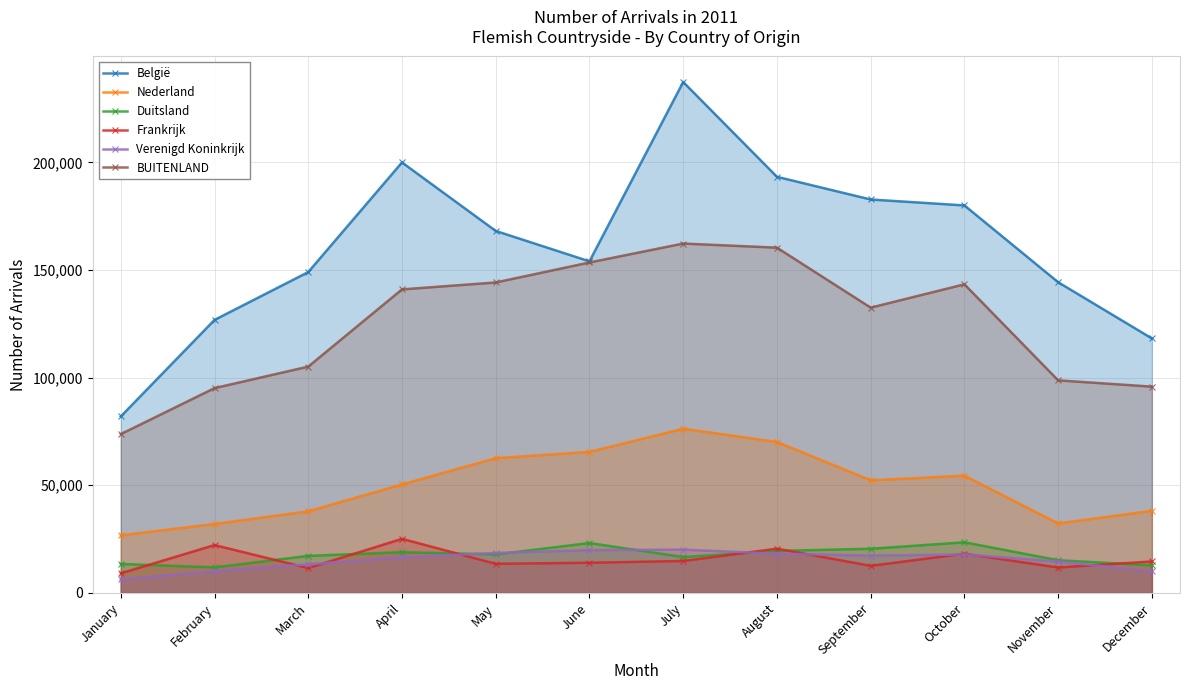

True or false: Nederland has more than 0 interior local peaks.

True